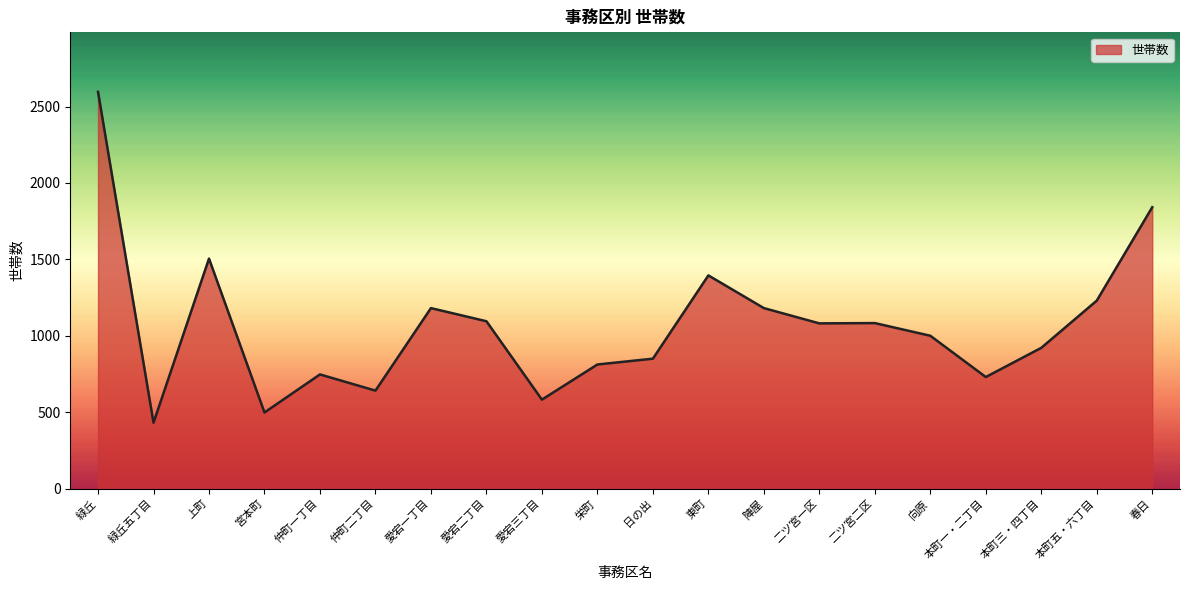

Is it true that the value at 本町三・四丁目 is 362?

False